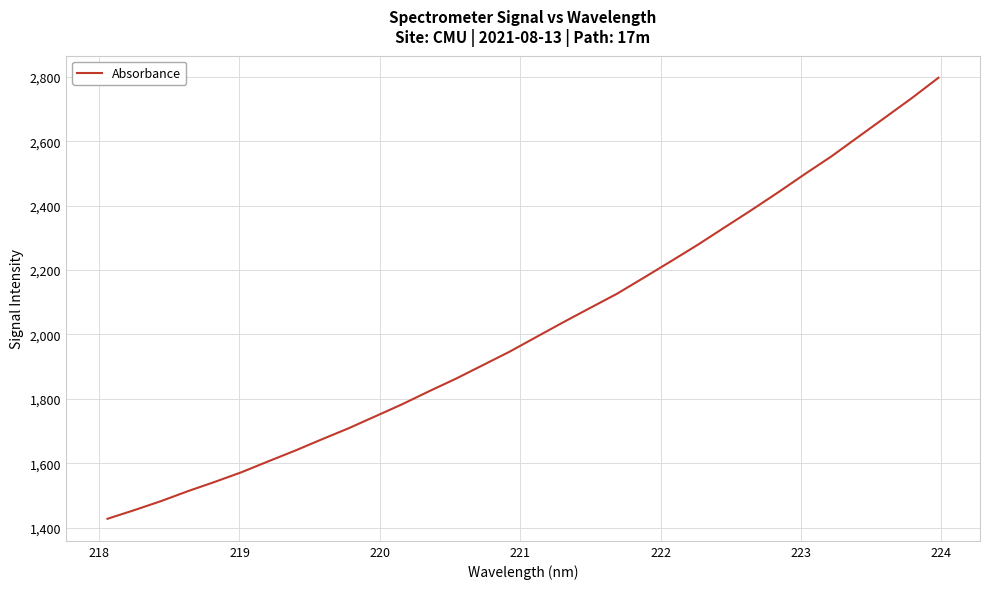

What is the minimum value shown in the chart?

1427.3